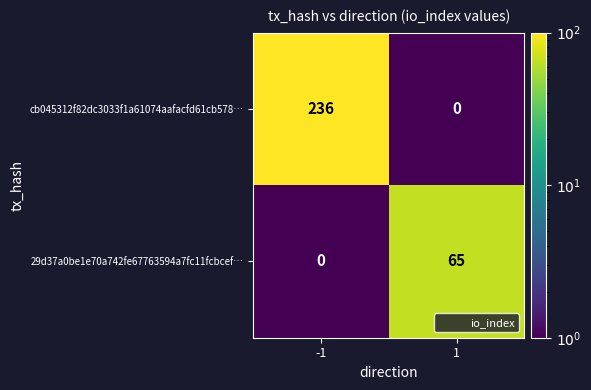

What is the greatest value displayed?

236